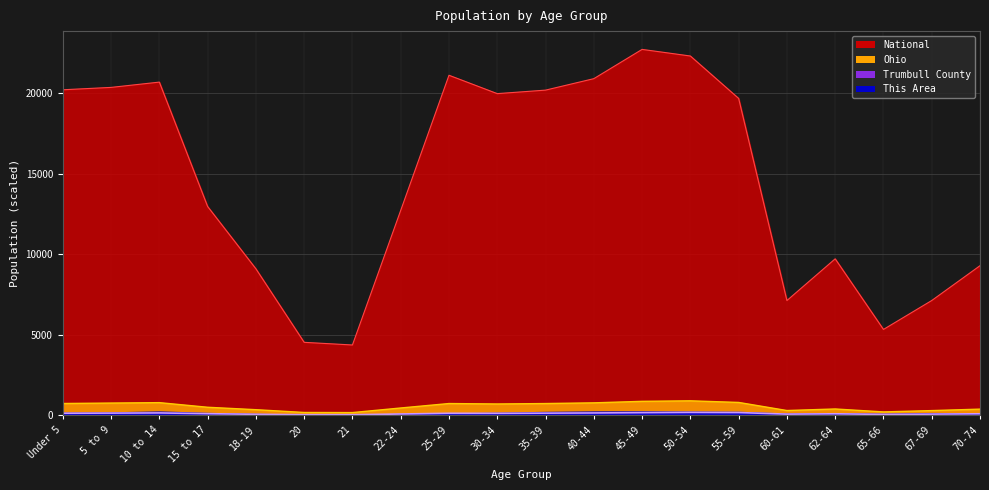

The value of National at 40-44 is 20891.0. True or false?

True